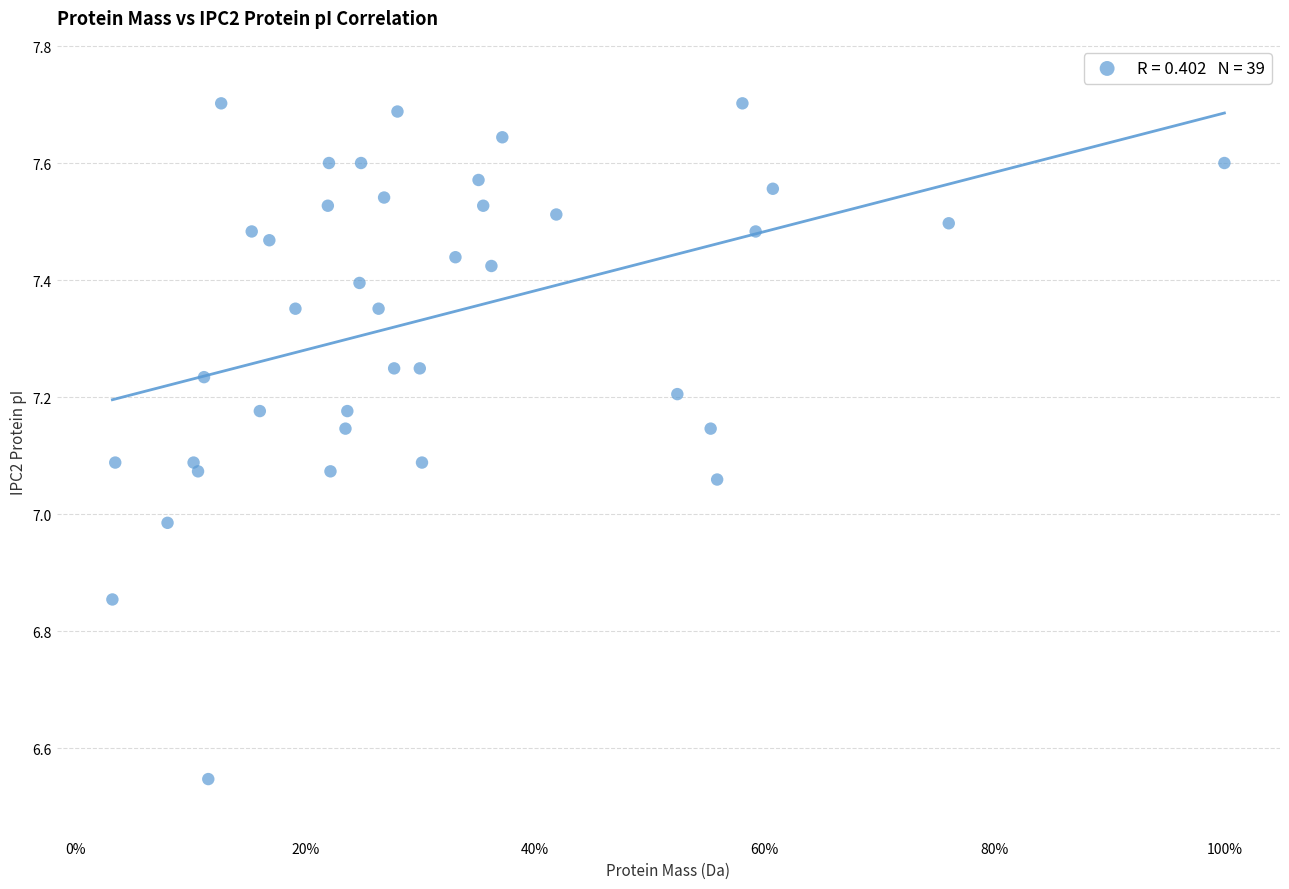

What is the range of X values (max minus min)?

1.0